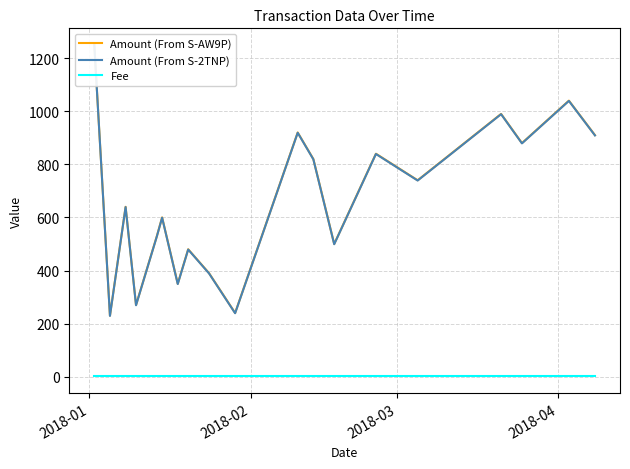

True or false: Amount (From S-2TNP) and Amount (From S-AW9P) intersect in this chart.

False